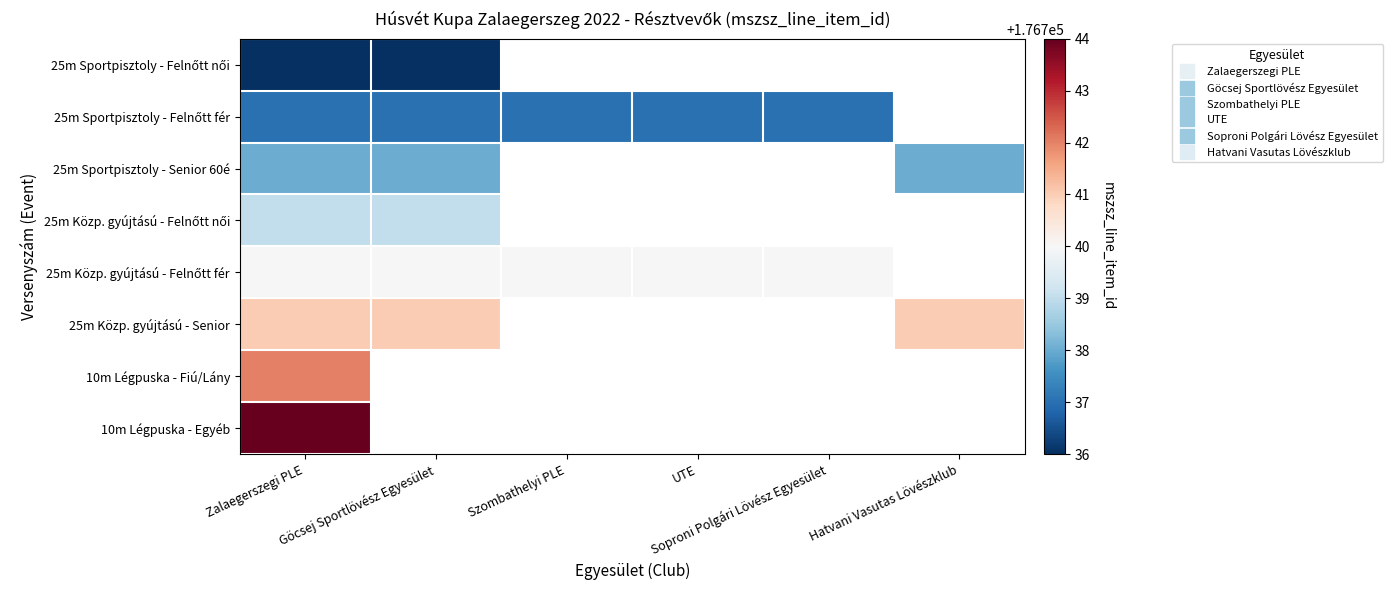

What is the approximate value of 25m Közp. gyújtású - Senior at Zalaegerszegi PLE?

176741.0